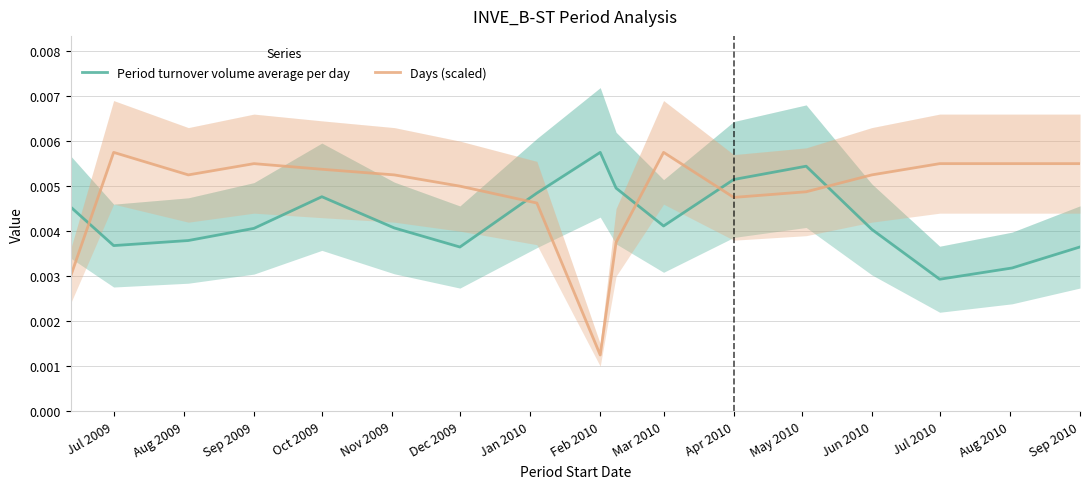

The Period turnover volume average per day series shows 0.0 at Sep 2009. True or false?

False